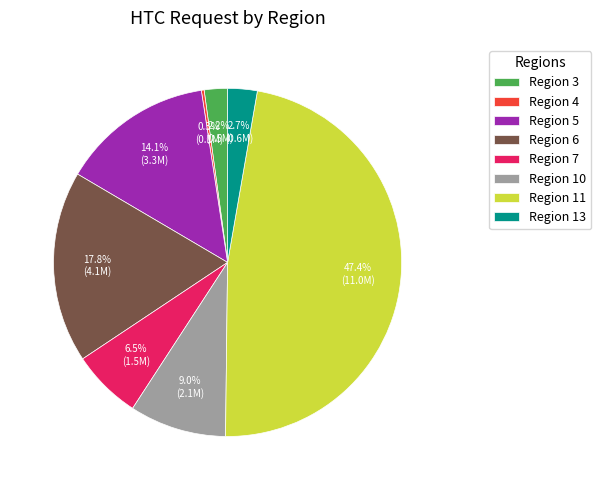

Which slice is the largest?

Region 11